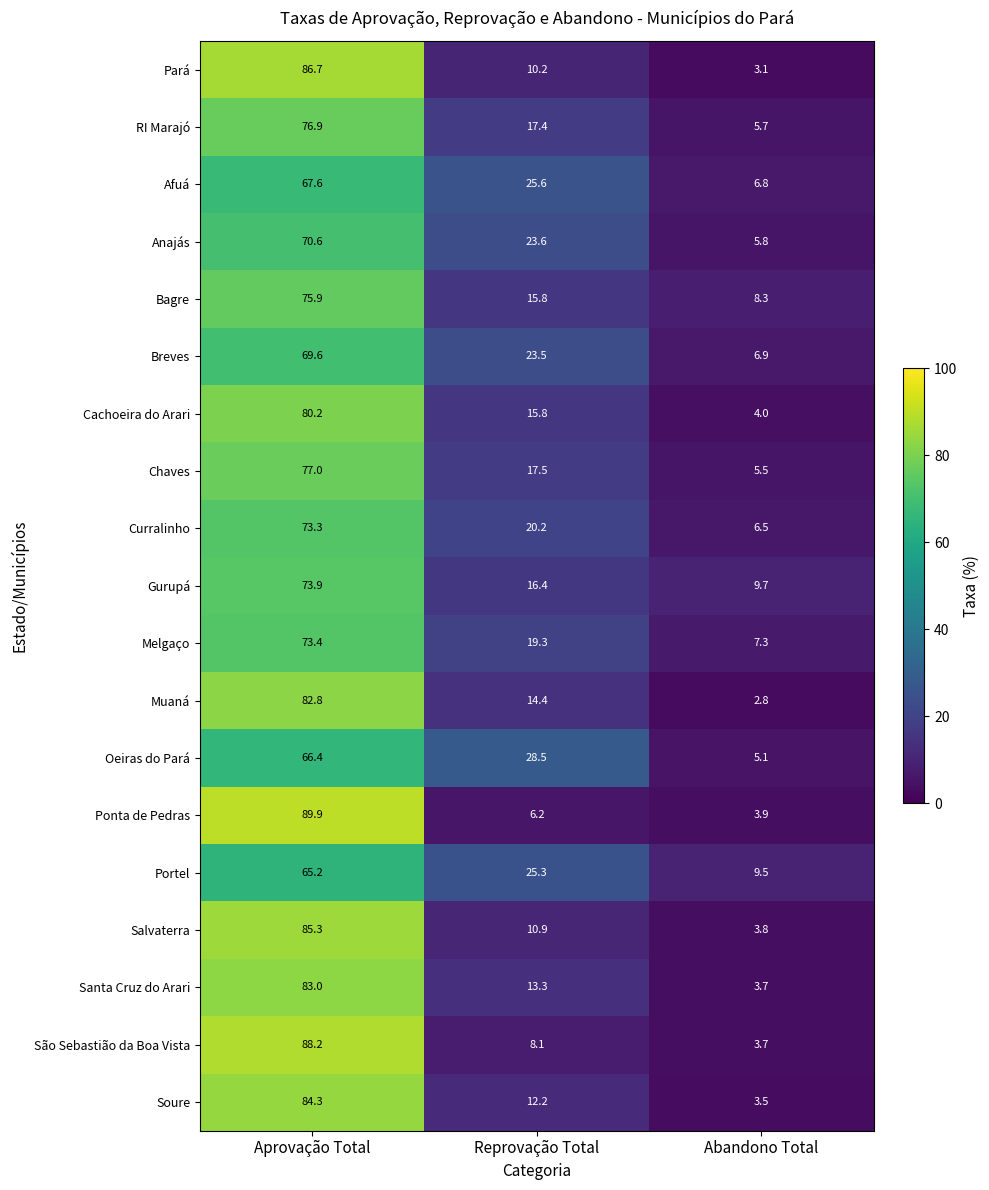

What is the highest value of the Salvaterra series?

85.3